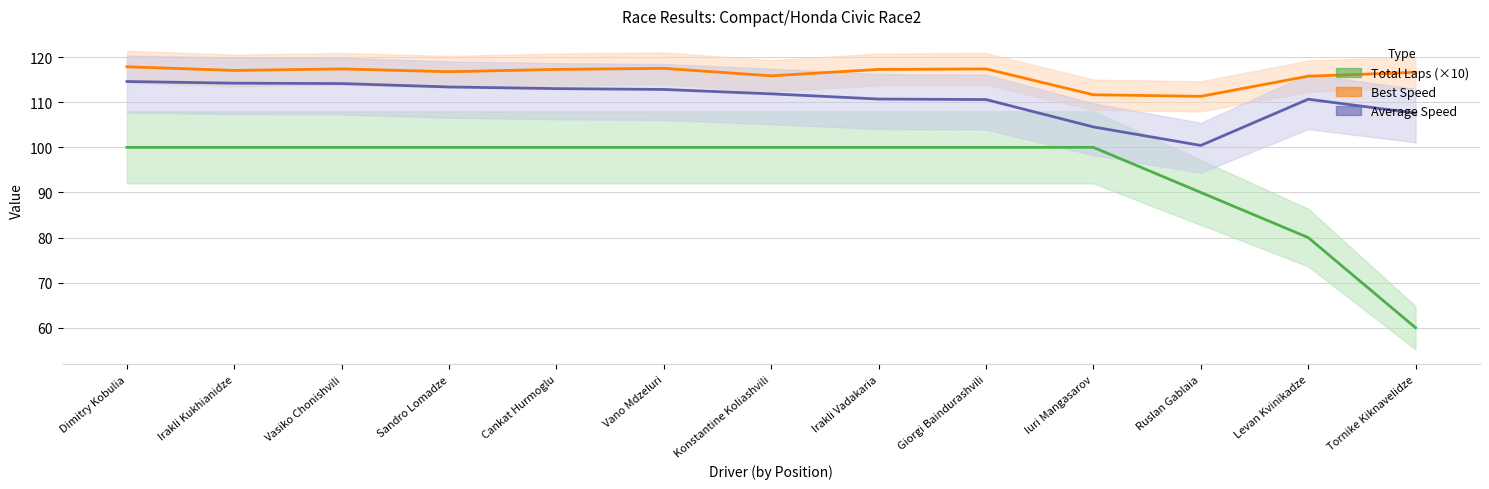

What is the sum of all Total Laps values?

1230.0